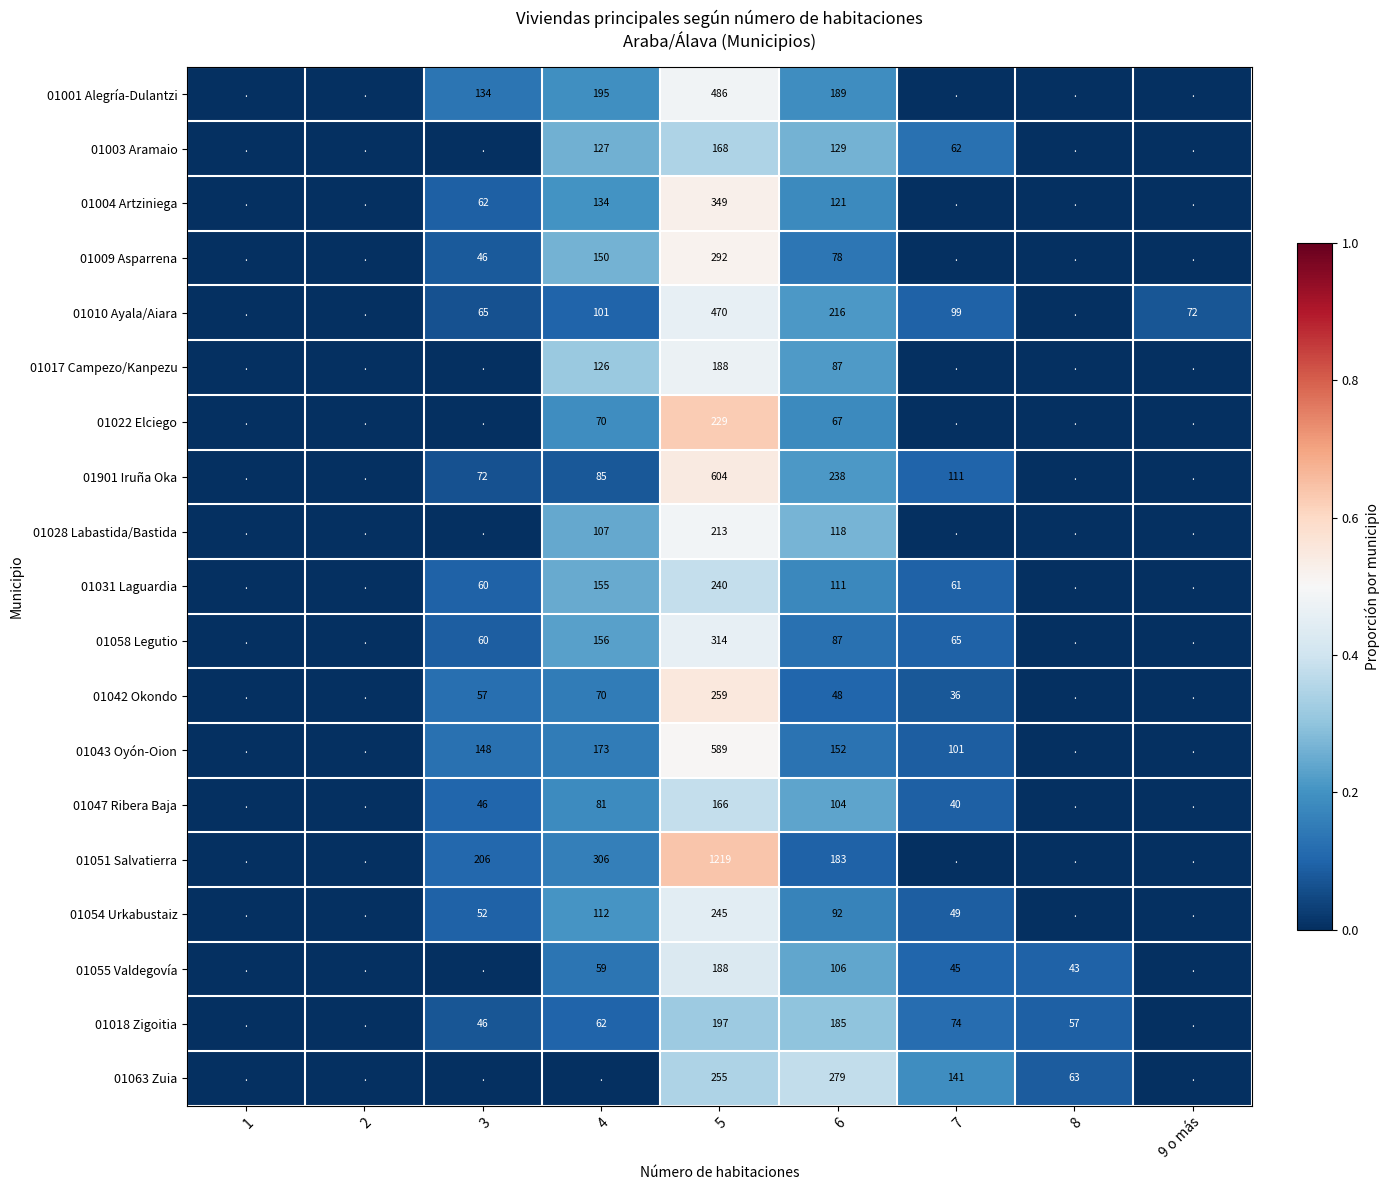

What is the difference between the highest and lowest values at 4?

0.3